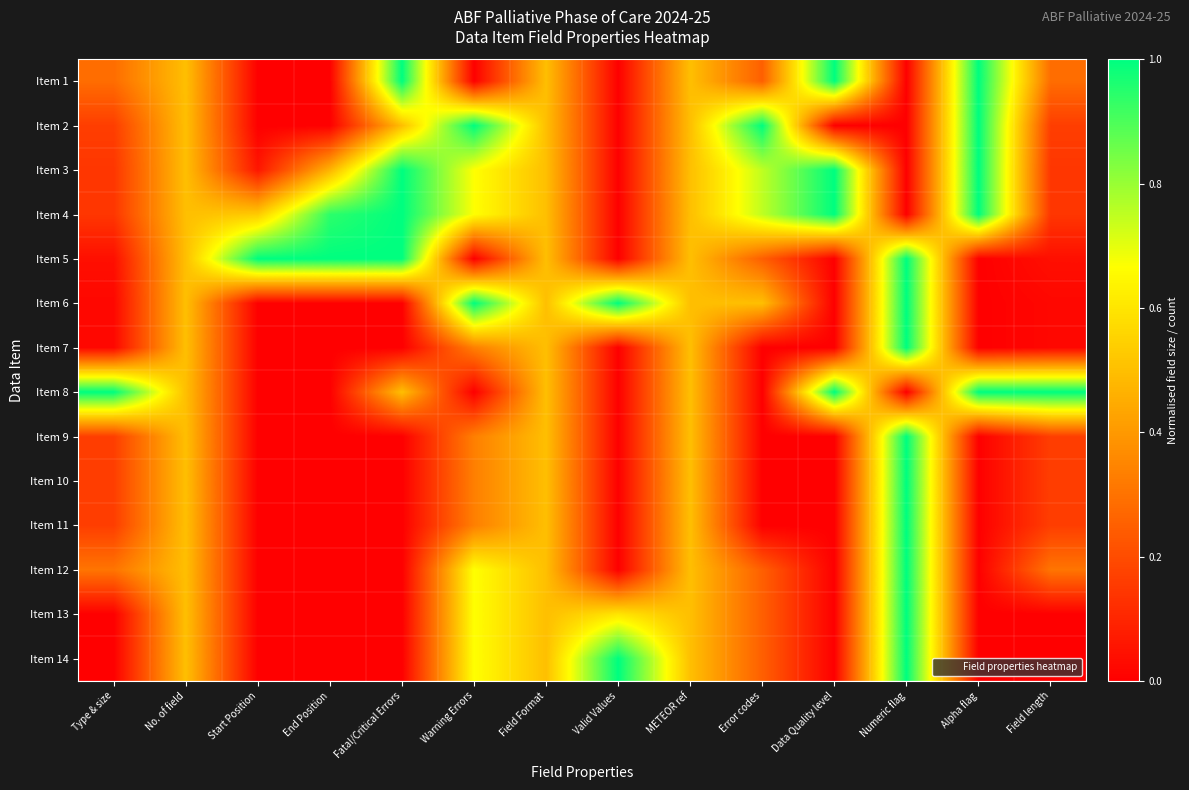

At how many categories does at least one series exceed 0?

14